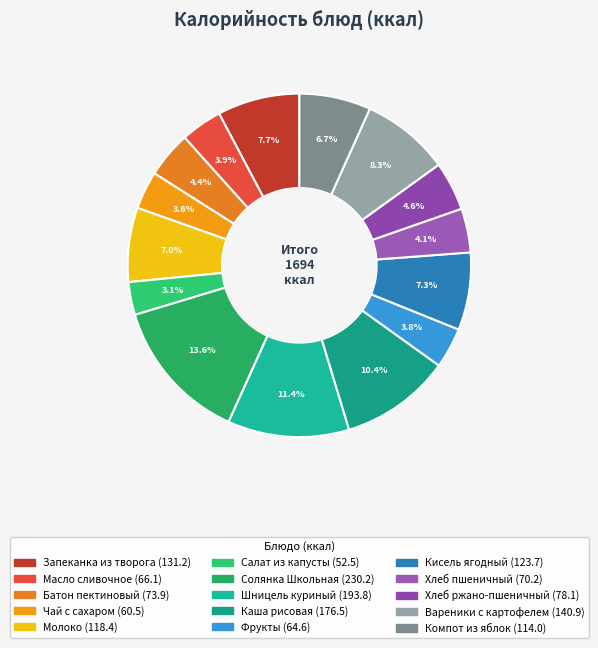

Do Кисель ягодный and Фрукты together represent more than half of the pie?

No